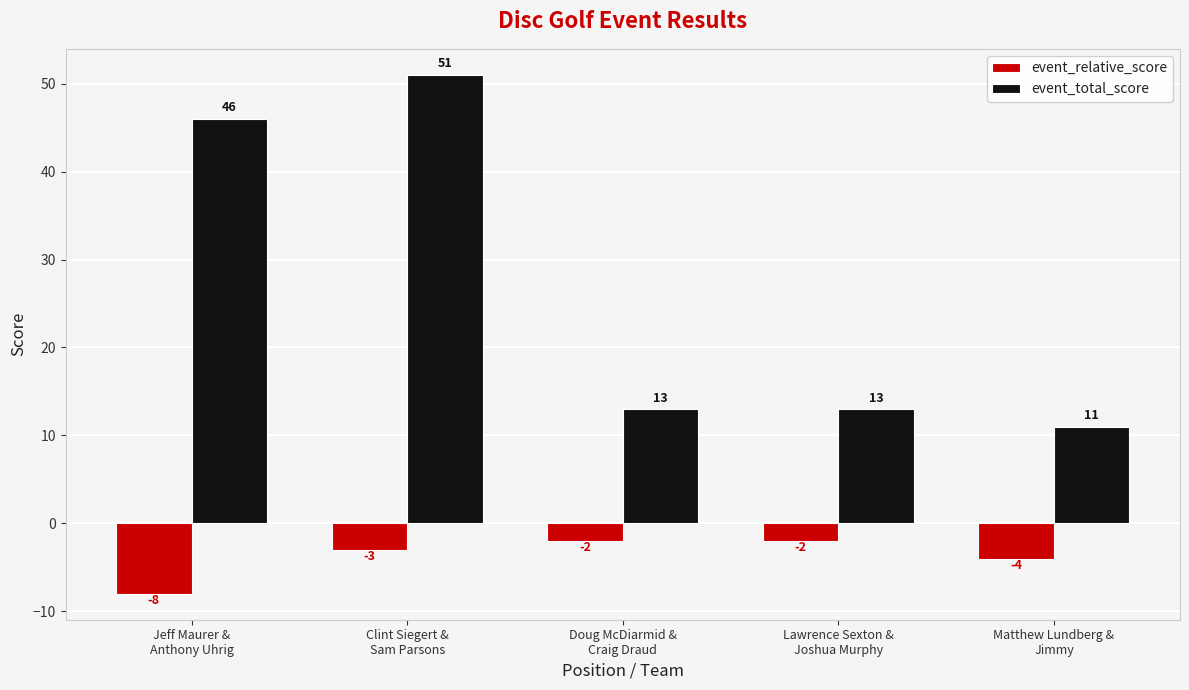

At which label is event_relative_score closest to -5?

Matthew Lundberg &
Jimmy